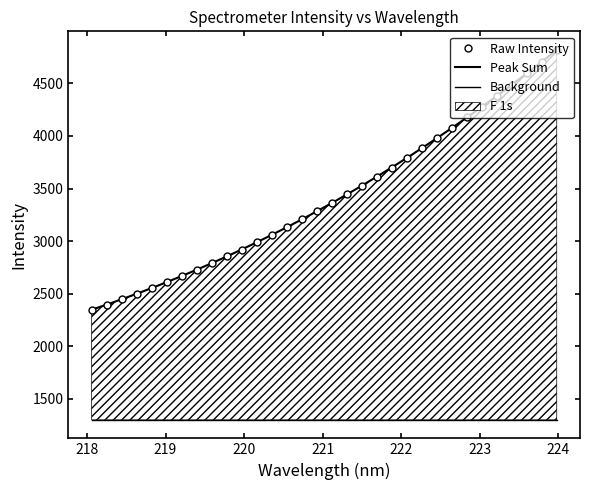

True or false: there are more than 0 points higher than both neighbors.

False